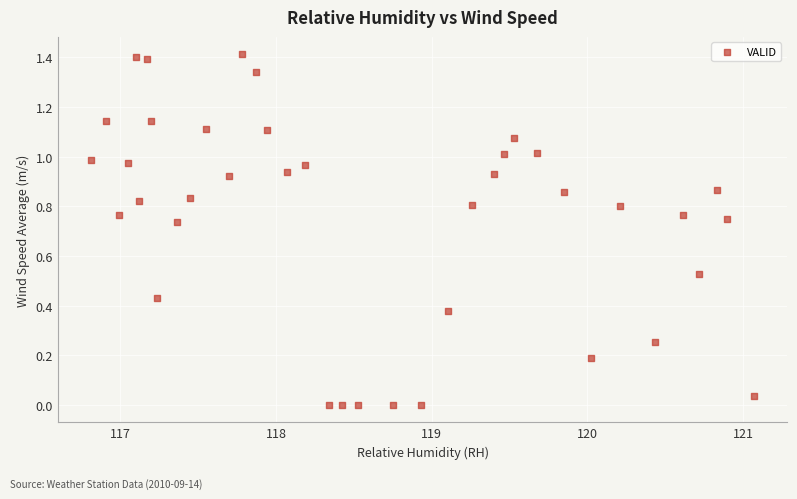

What is the range of X values (max minus min)?

4.3